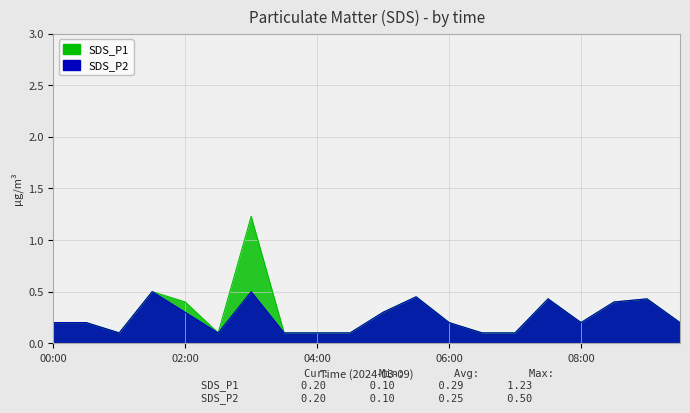

Rank the series by their maximum value, from highest to lowest.

SDS_P1, SDS_P2